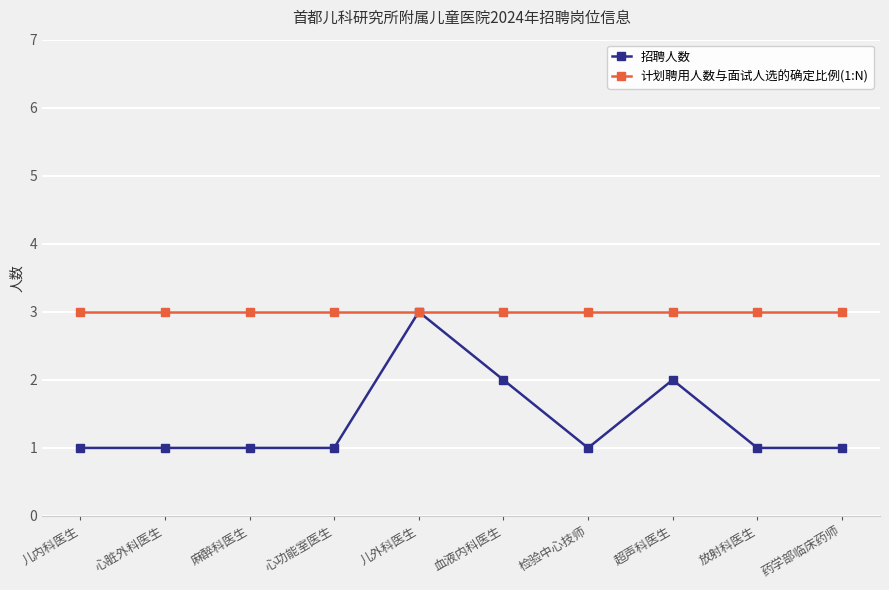

What are all the series names shown in the legend?

招聘人数, 计划聘用人数与面试人选的确定比例(1:N)